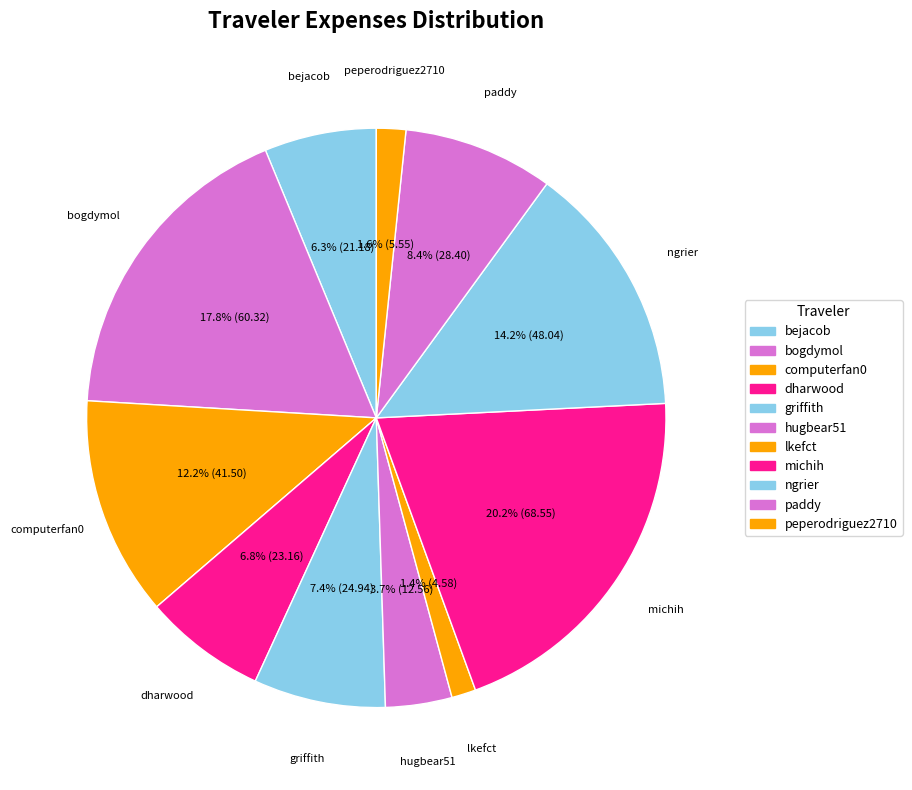

Which slice is the largest?

michih